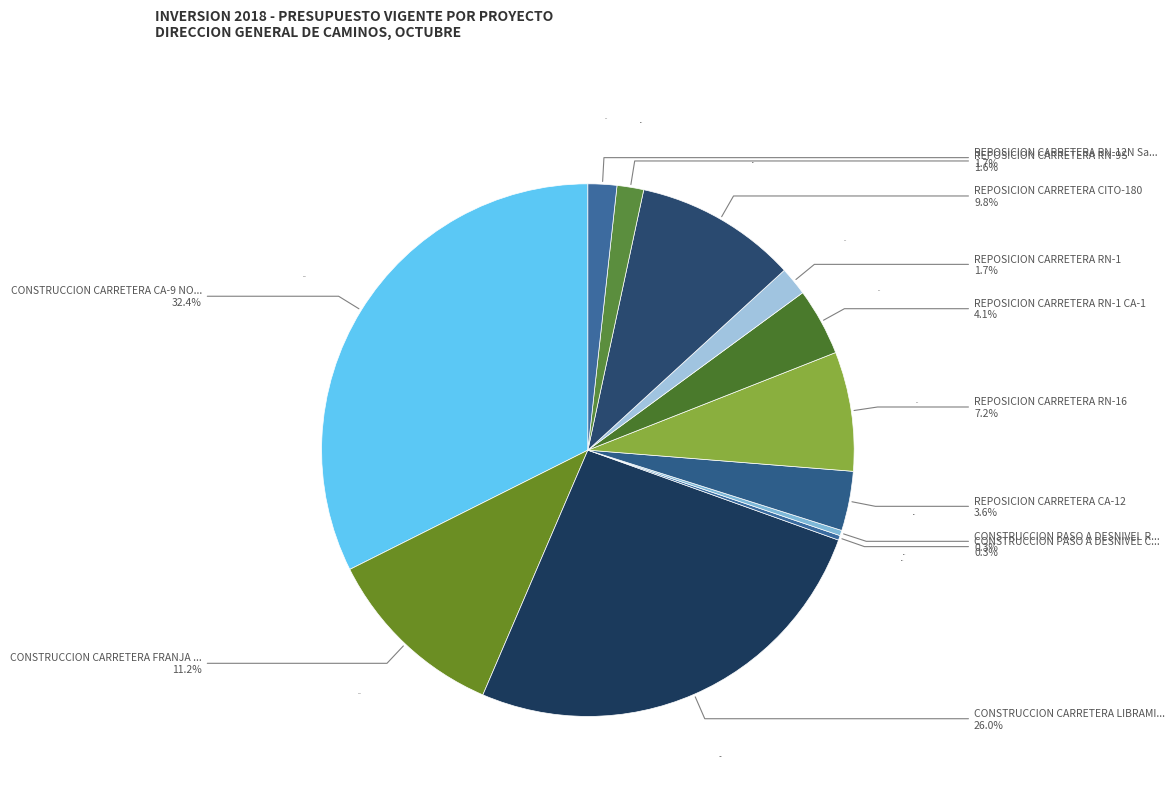

To the nearest percent, what percentage of the pie is REPOSICION CARRETERA RN-12N San?

2%